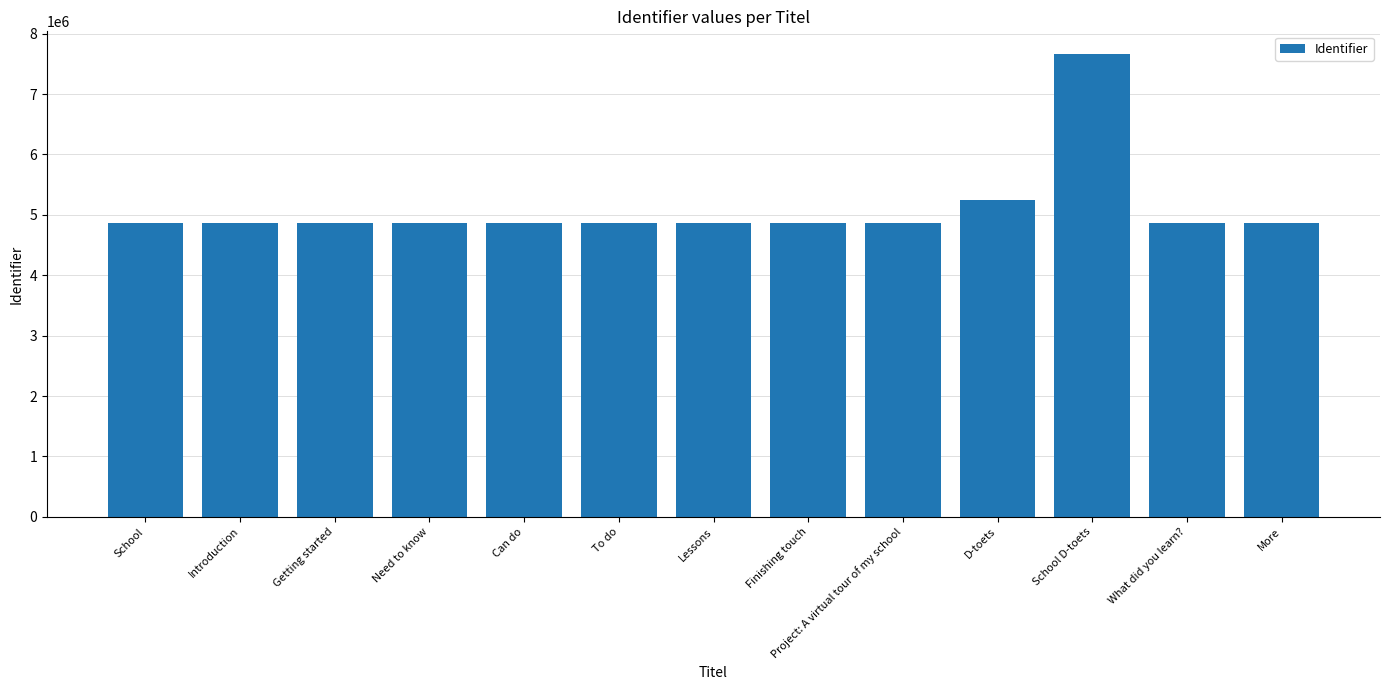

Is it true that the value at Project: A virtual tour of my school is 990686?

False